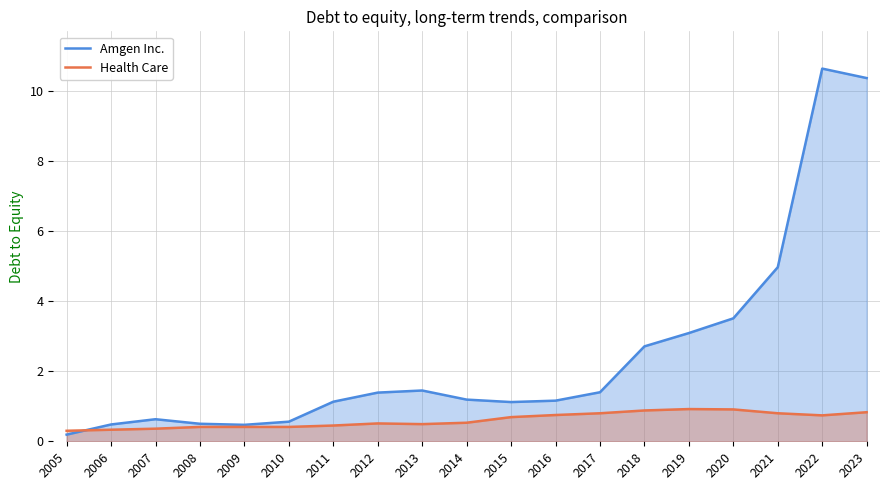

How many times do Health Care and Amgen Inc. cross each other?

1